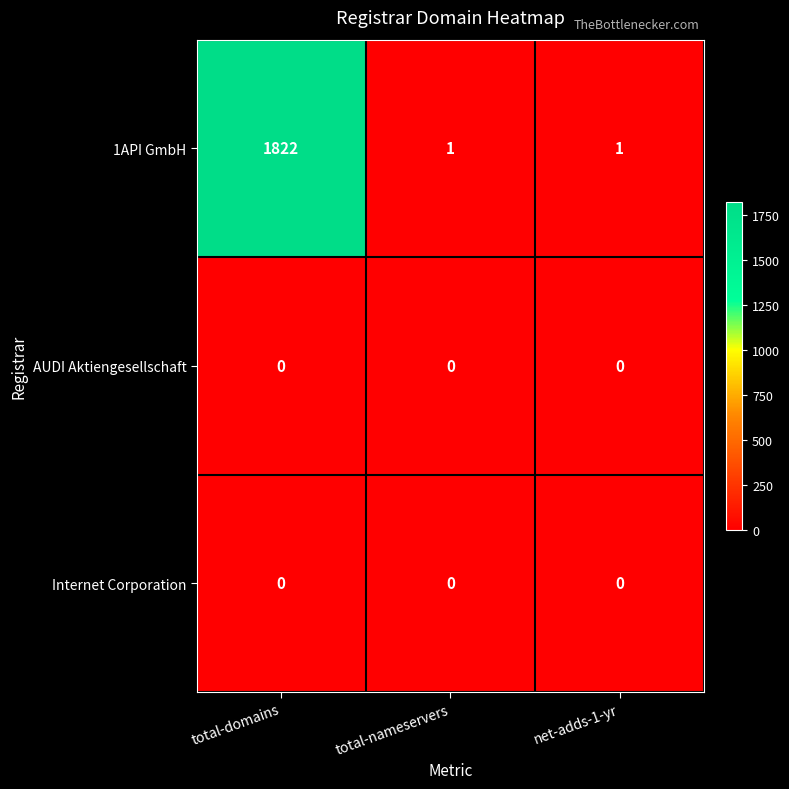

Is it true that 1API GmbH equals 1822 at total-domains?

True